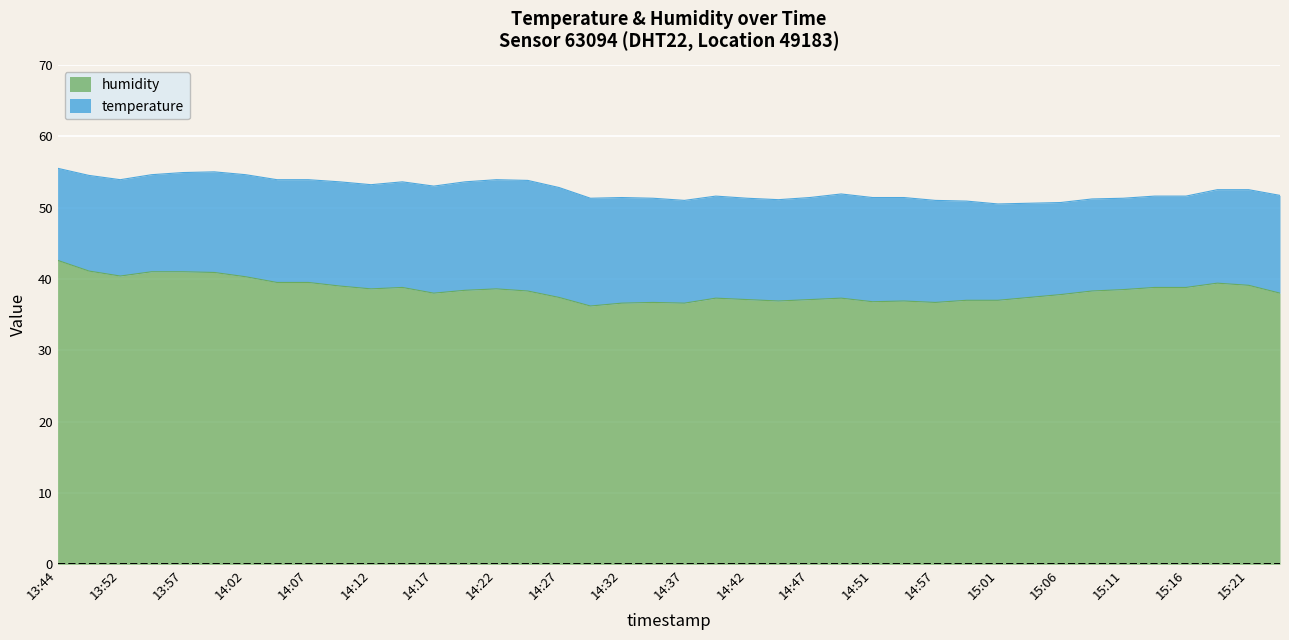

Between 14:05 and 13:55, which is larger?

13:55